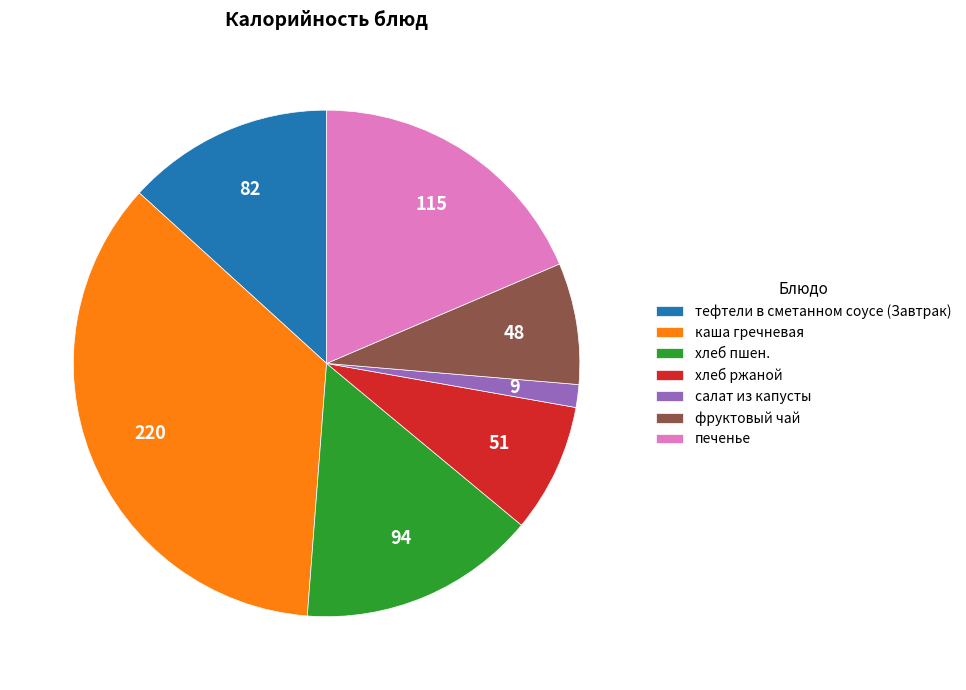

Which has a higher value, печенье or хлеб пшен.?

печенье